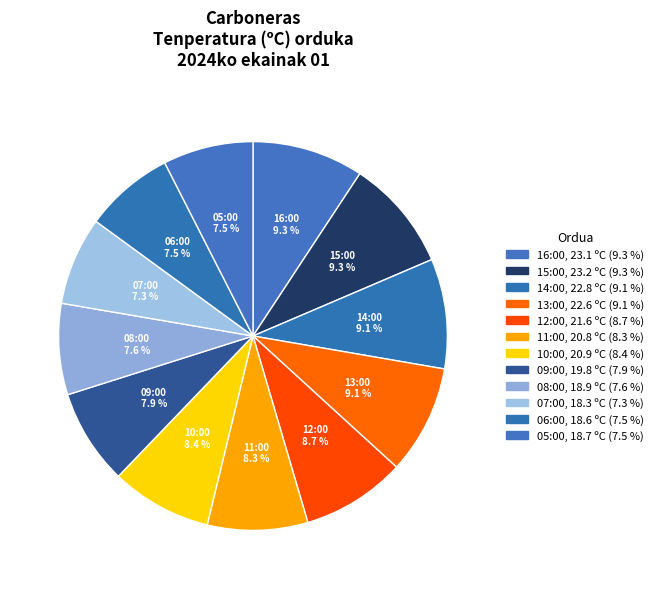

Approximately how many times larger is the value at 11:00 compared to 13:00?

0.9